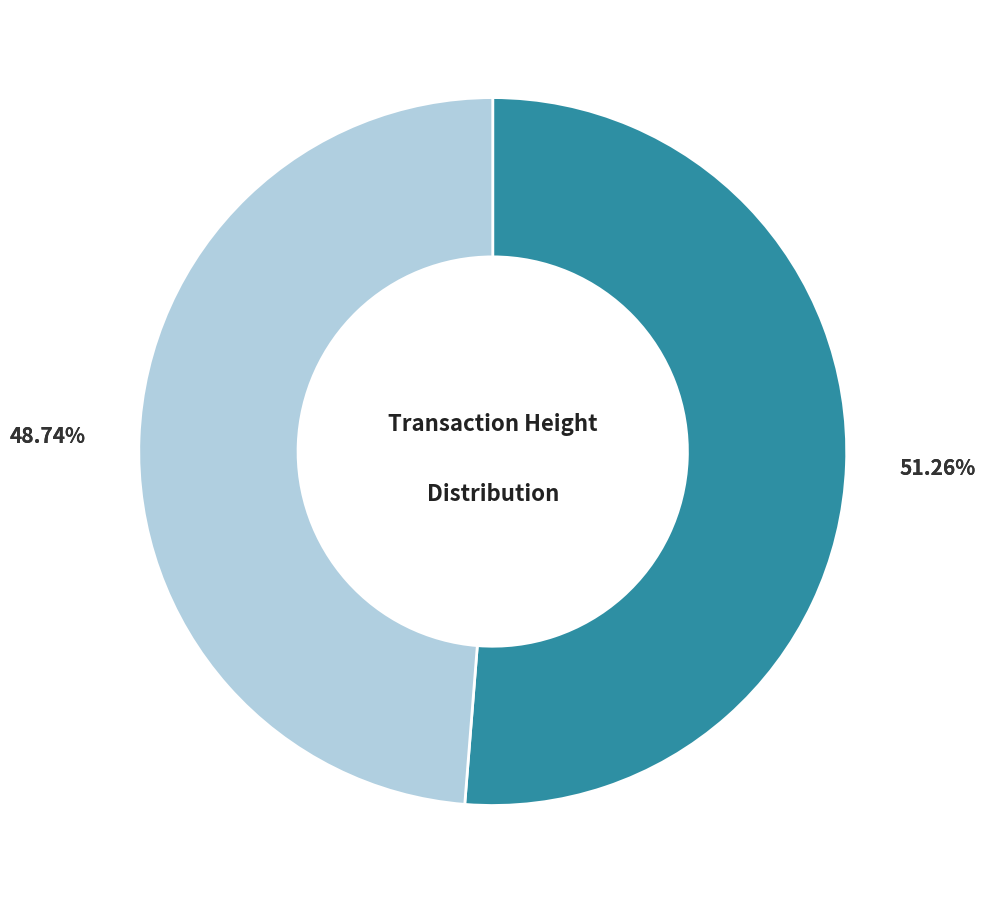

To the nearest percent, what is the difference between the 510498 and 510538 slice percentages?

3%